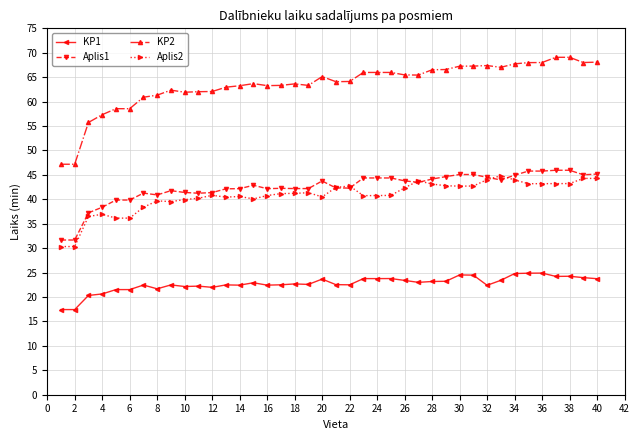

Is this an area chart (filled region under the line)?

No